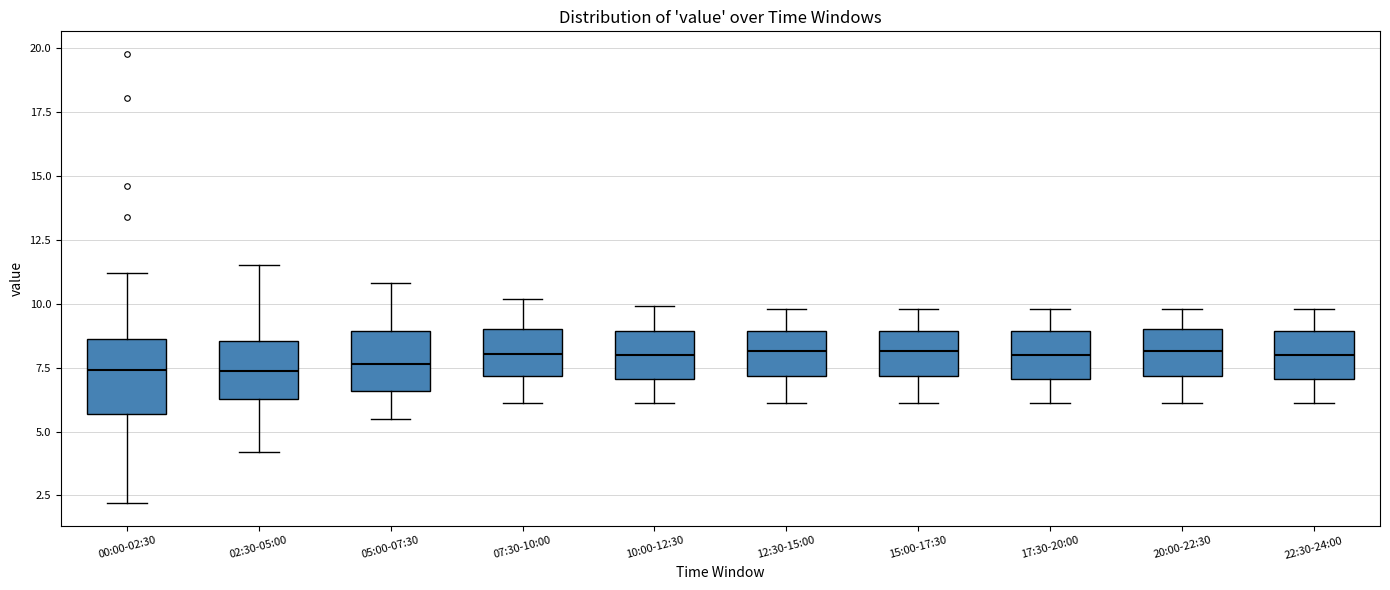

Comparing the boxes themselves (not the whiskers), which one is the tallest?

00:00-02:30